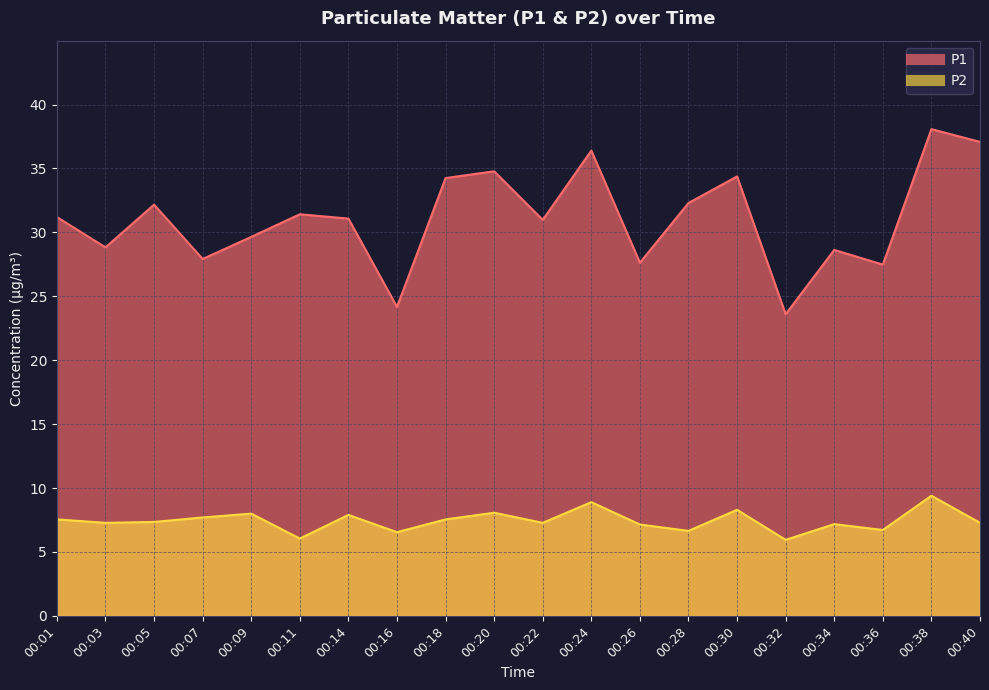

True or false: P1 and P2 cross at least once.

False